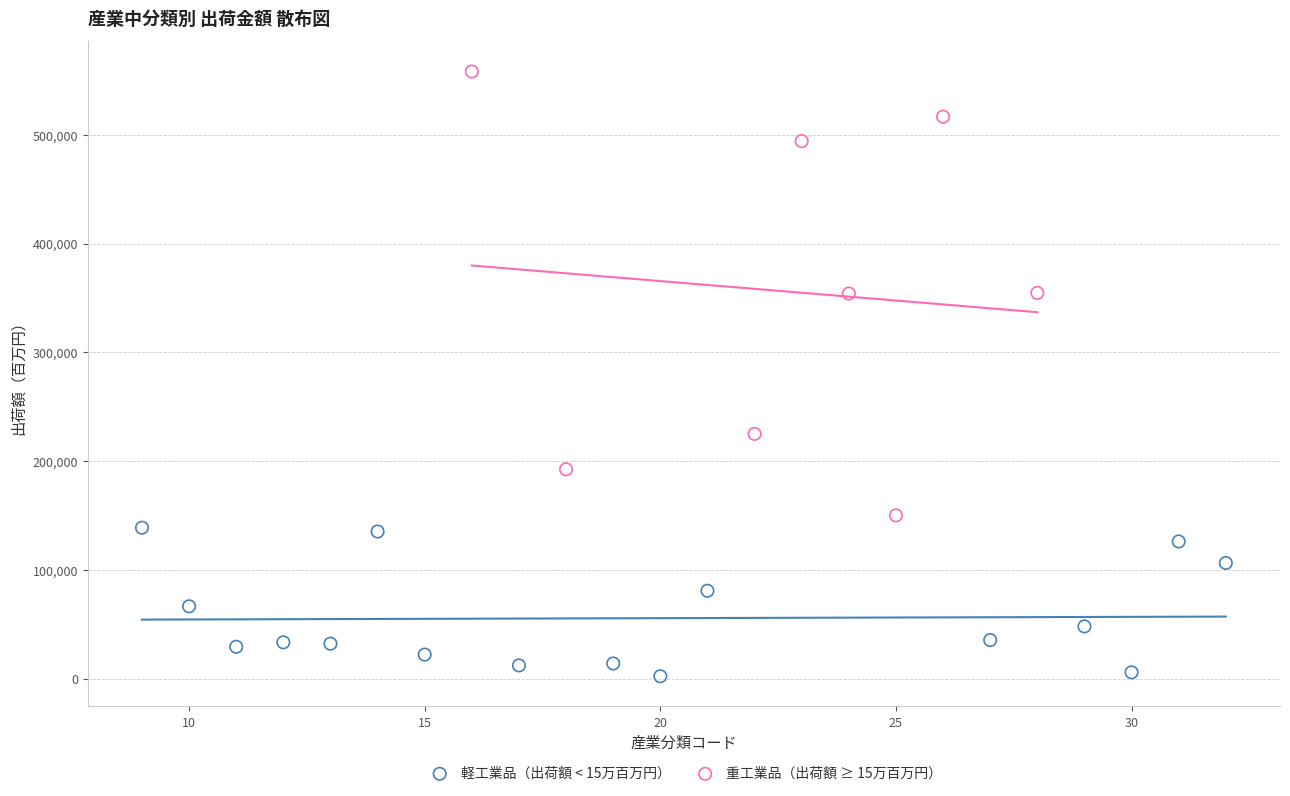

Which series reaches the minimum Y coordinate?

軽工業品（出荷額 < 15万百万円）